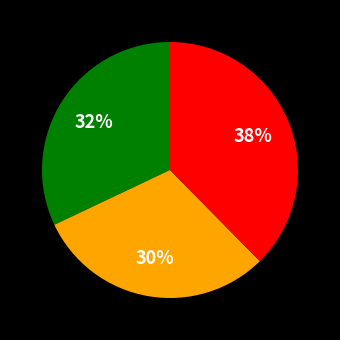

To the nearest percent, what is the average slice percentage?

33%